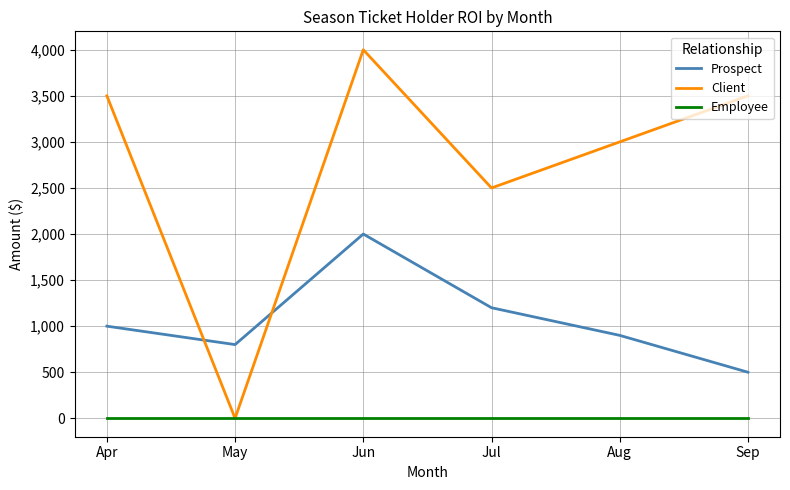

At how many categories does at least one series exceed 3126?

3